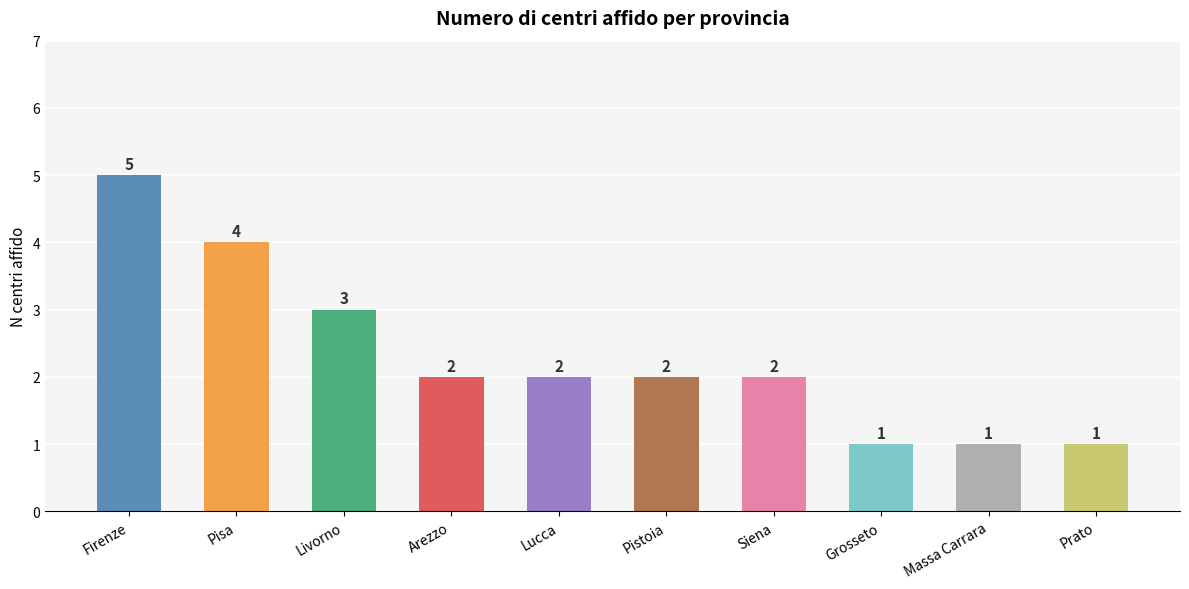

True or false: the data shows 2 at Pistoia.

True